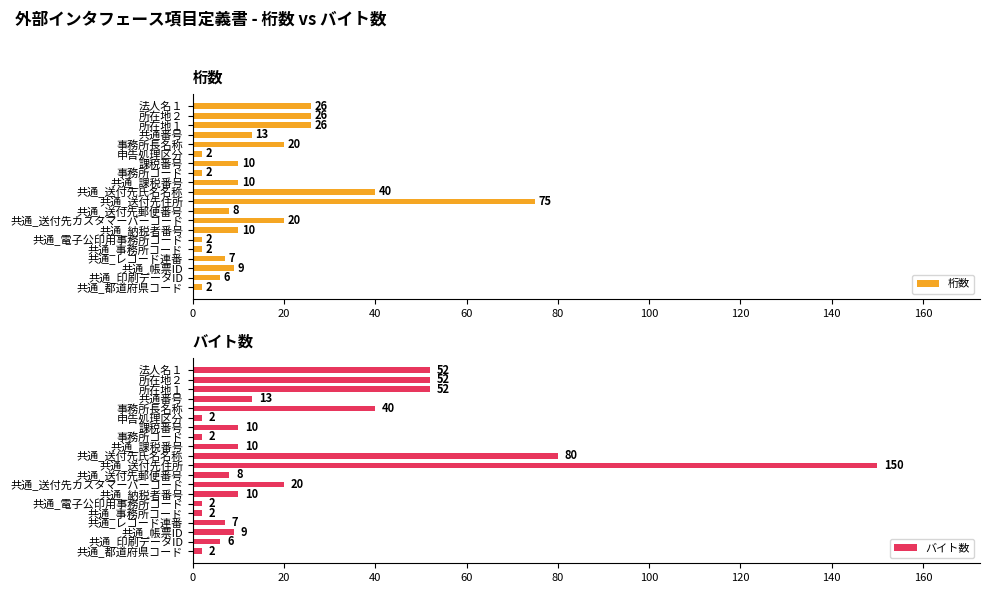

What is the difference between the second highest and minimum values in the 桁数 series?

38